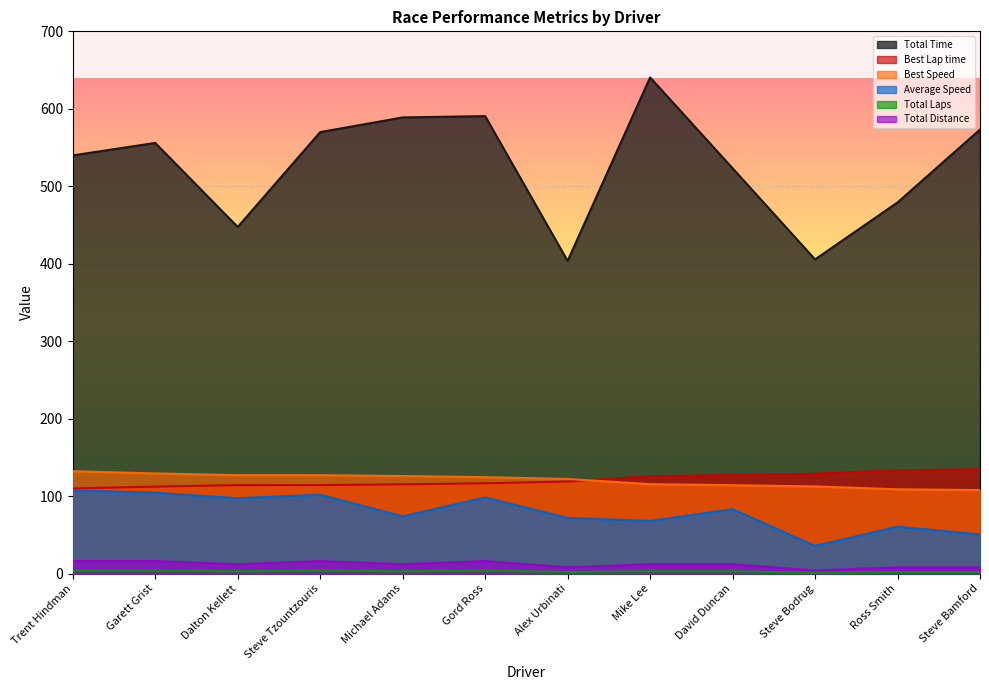

Rank the series at Steve Bodrug from highest to lowest value.

Total Time, Best Lap time, Best Speed, Average Speed, Total Laps, Total Distance